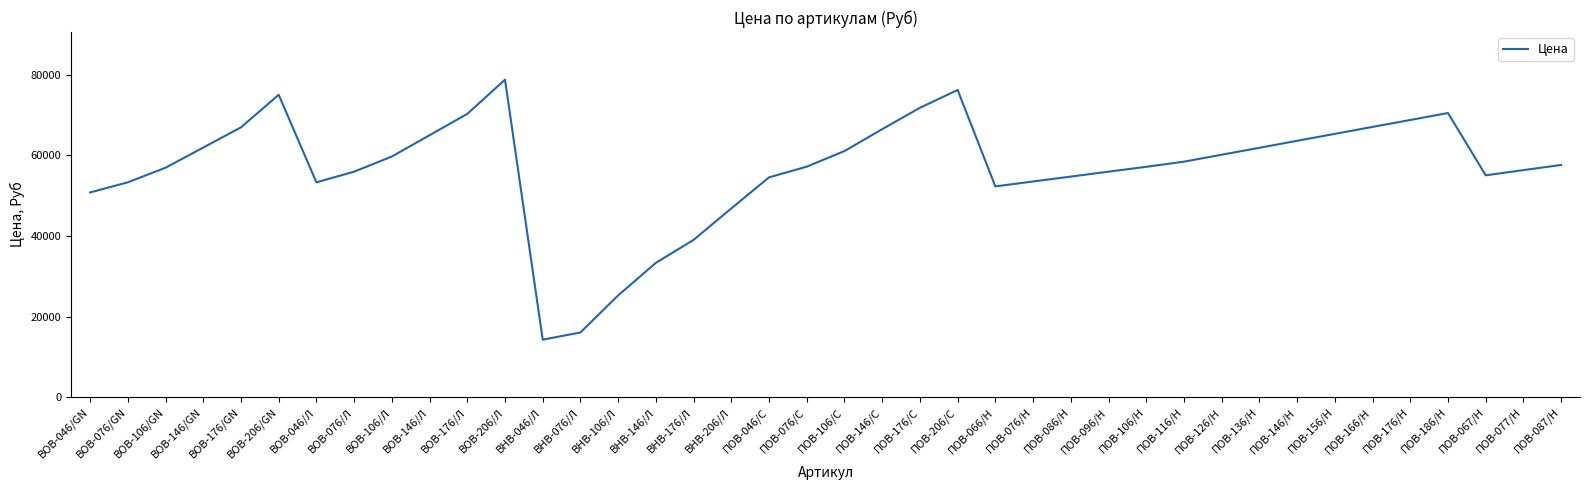

How many values are below 57620?

20